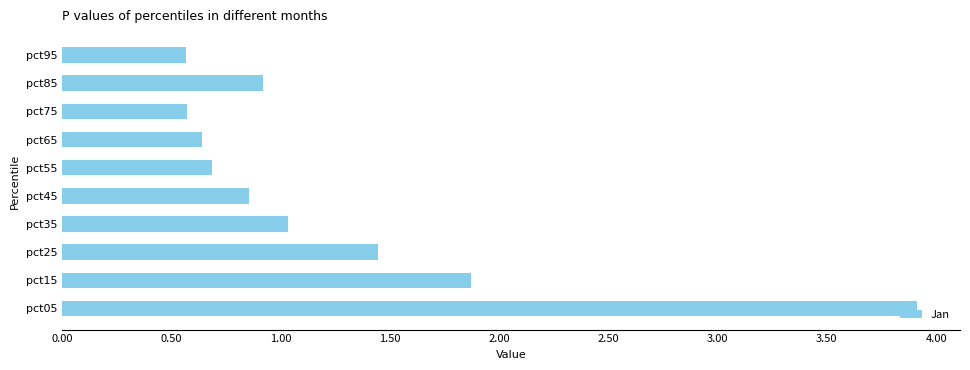

Does the chart contain any negative values?

No